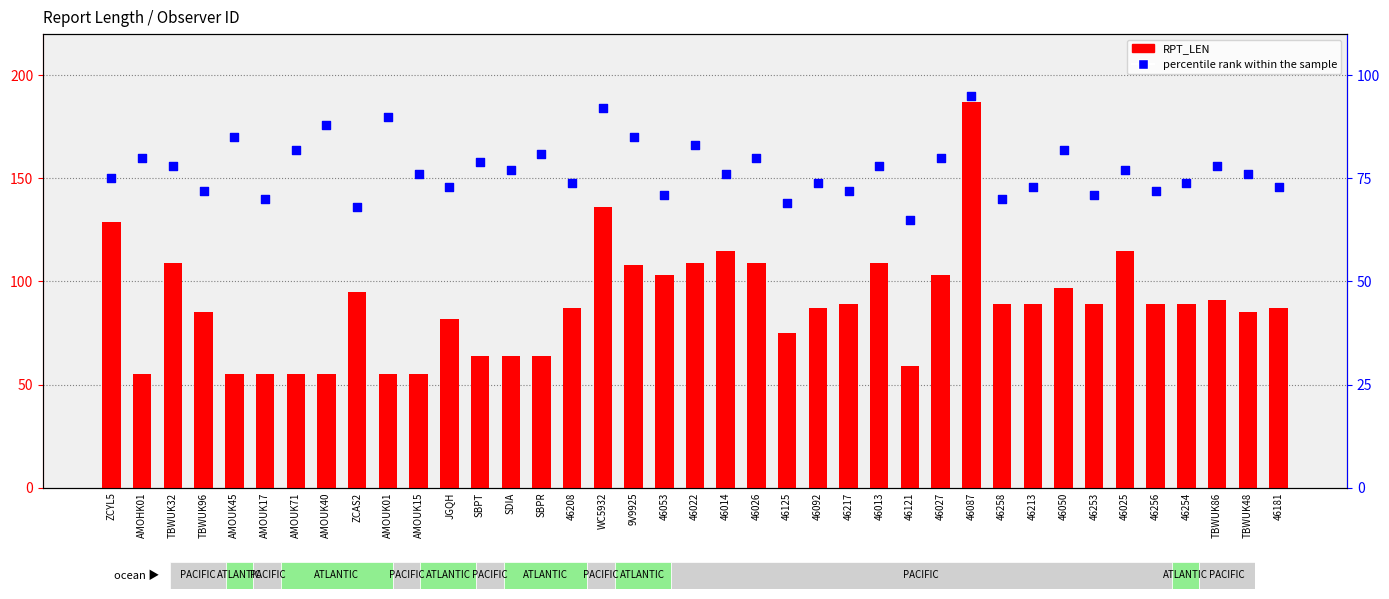

At which category is the sum across all series the highest?

46087